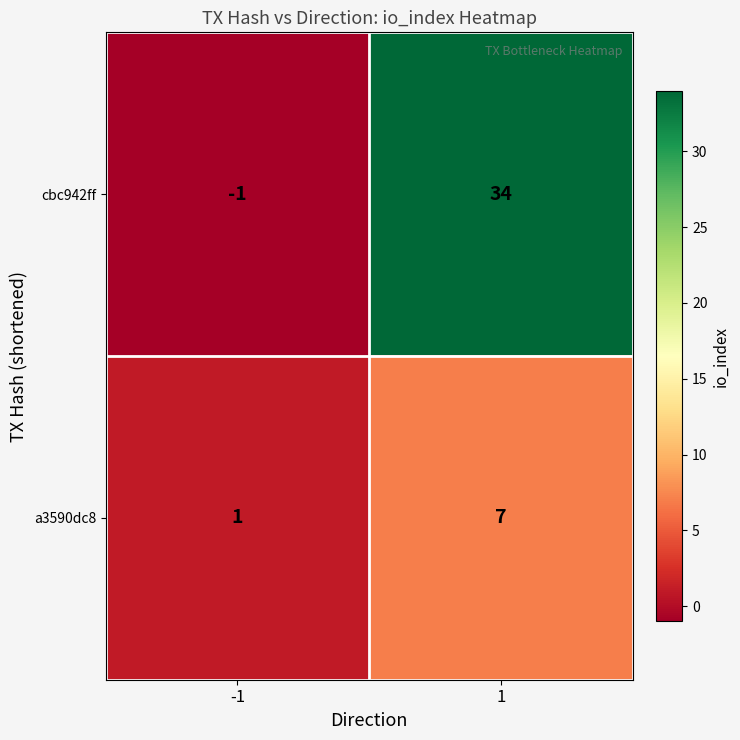

How many values in the cbc942ff series are below 34?

1